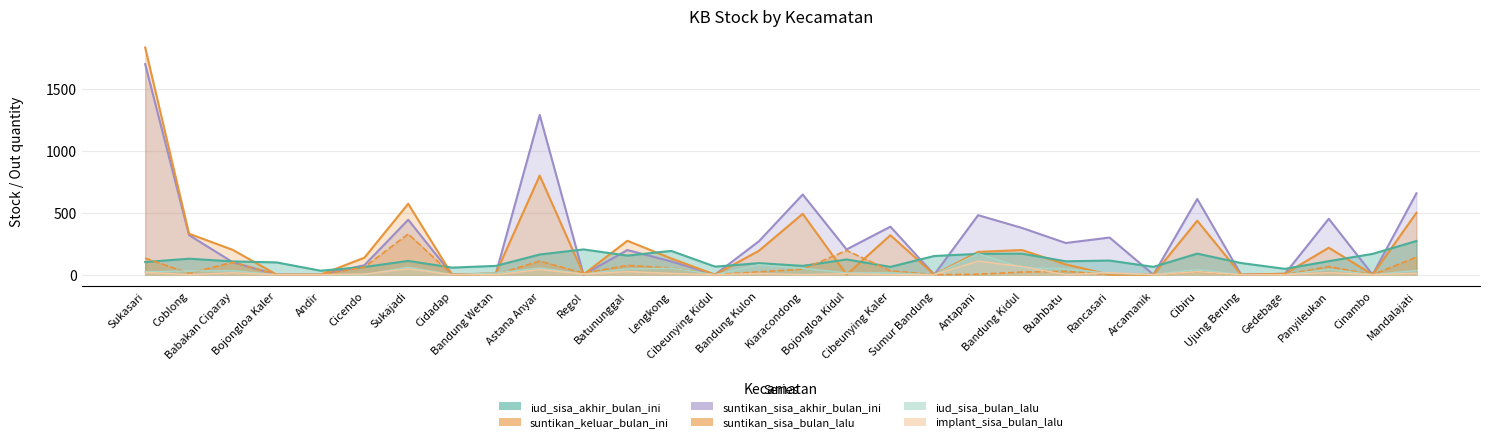

In implant_sisa_bulan_lalu, how many points are lower than both neighbors (excluding endpoints)?

7